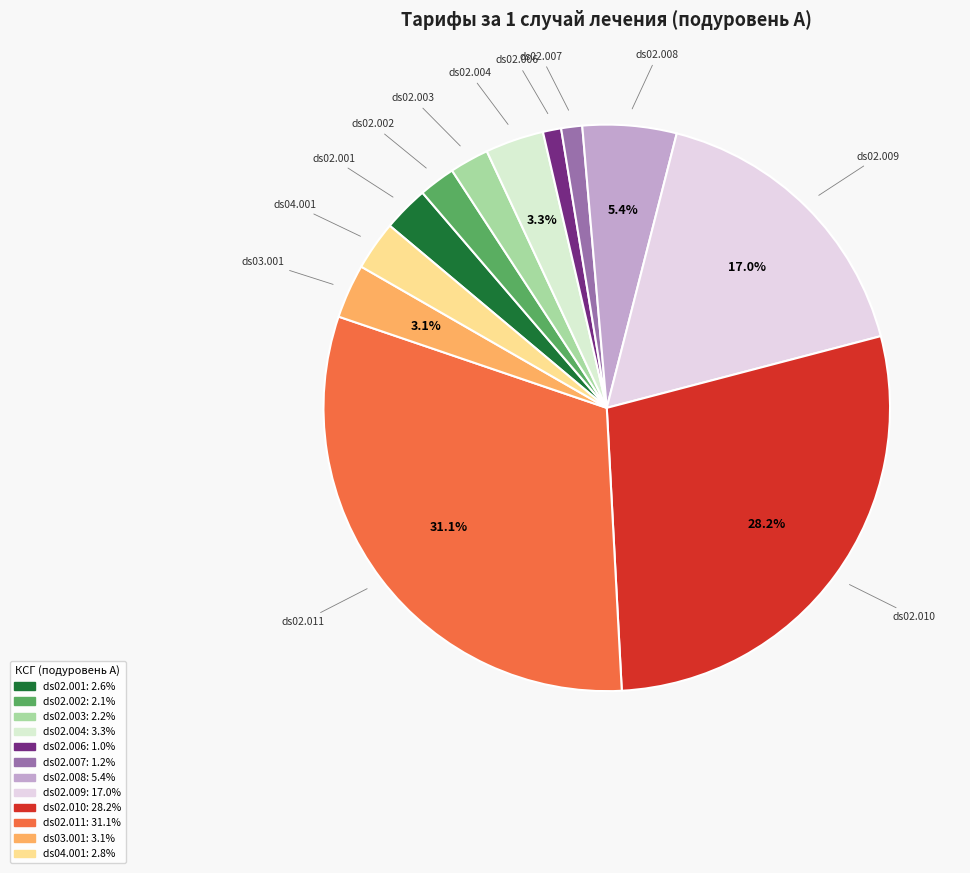

To the nearest percent, what percentage of the pie is ds02.003?

2%